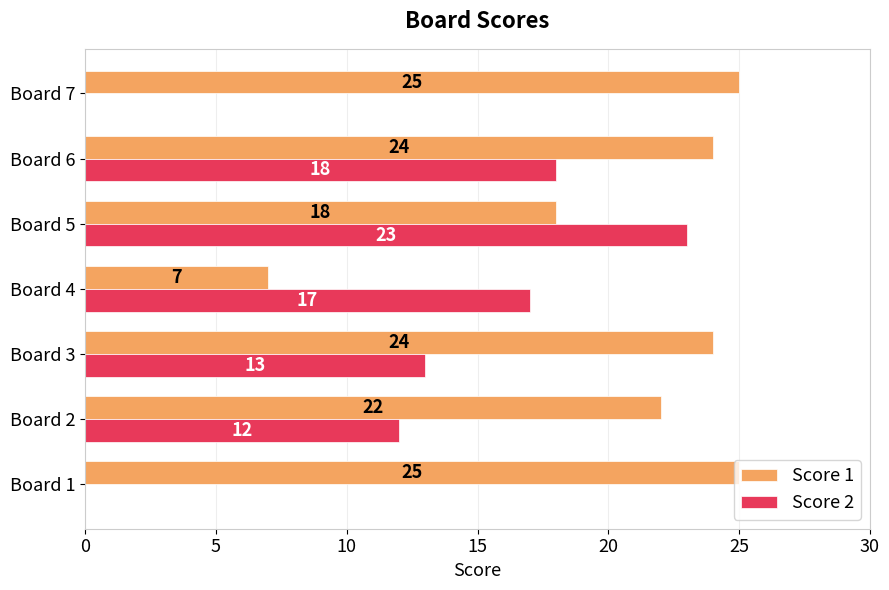

How many series are shown in this chart?

2